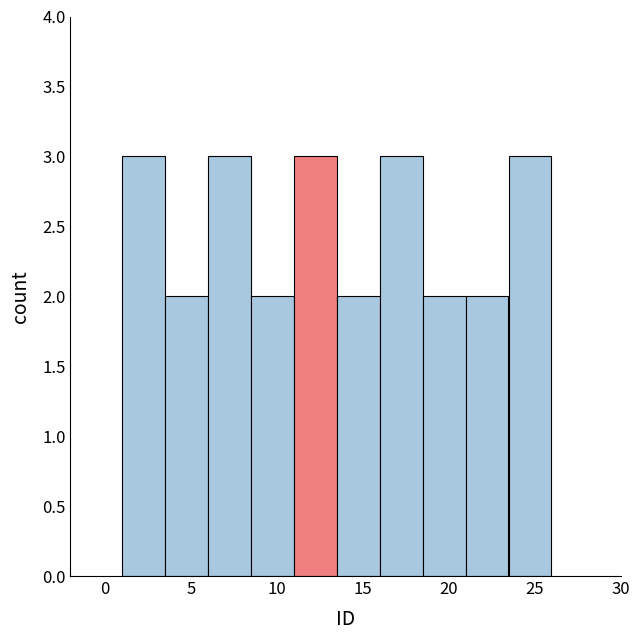

How tall is the bar that spans 23.5 to 26.0 on the x-axis? The values are not printed on the chart, so give them approximately, as read against the axis.

3